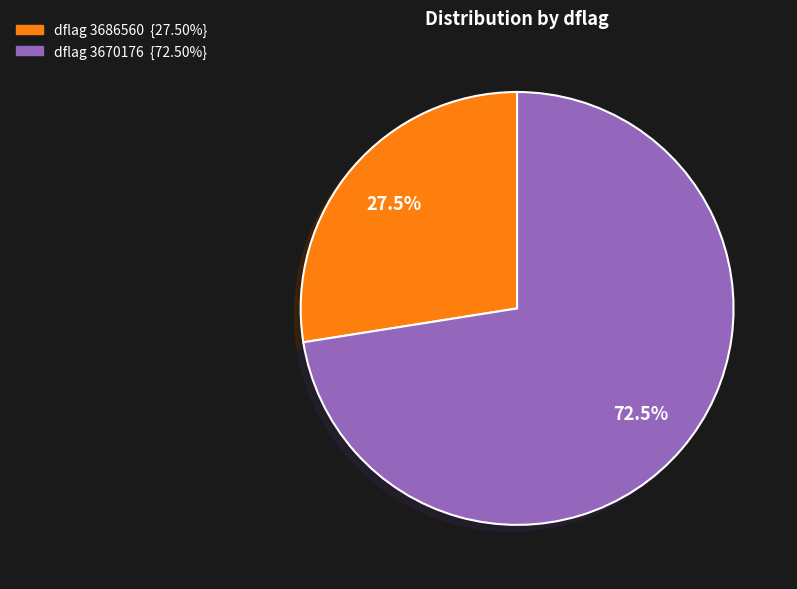

Does any single category account for the majority?

Yes